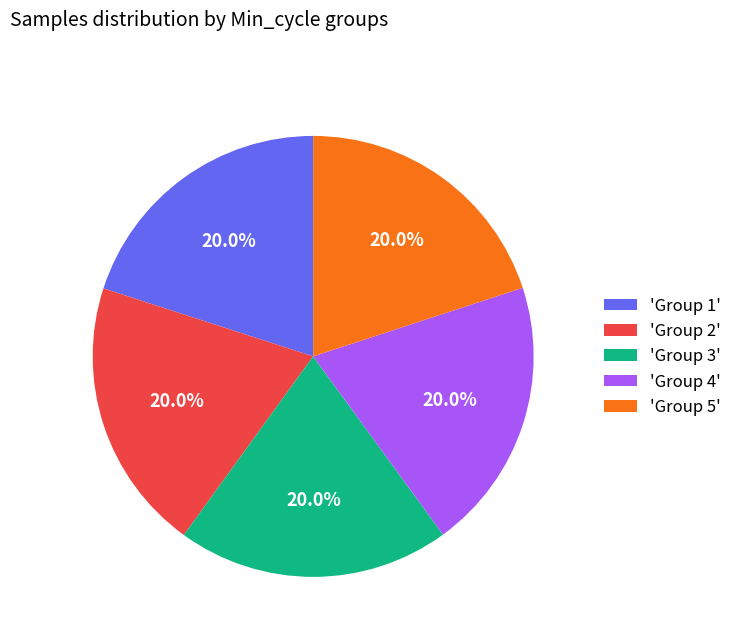

How many slices are in this pie chart?

5